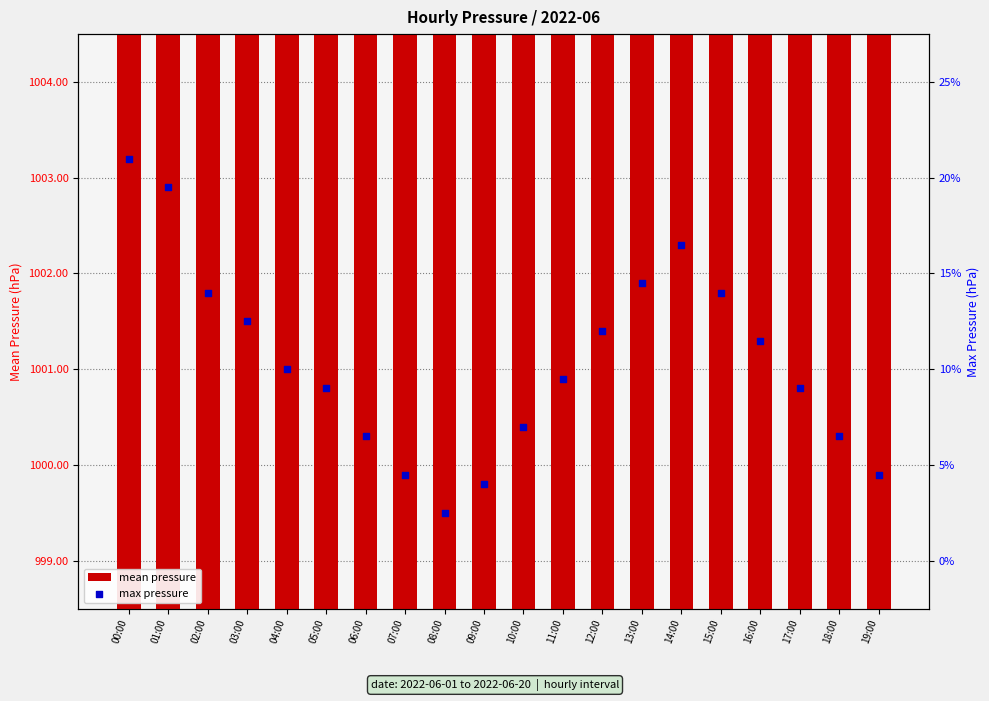

At how many categories does at least one series exceed 1000?

16